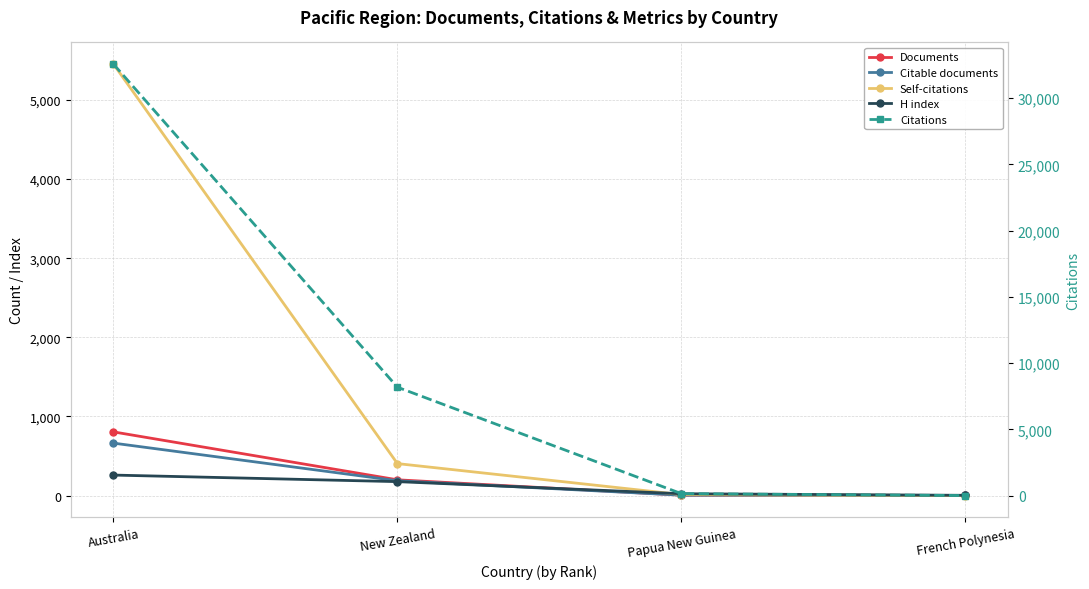

Rank the categories by Citable documents value from lowest to highest.

French Polynesia, Papua New Guinea, New Zealand, Australia